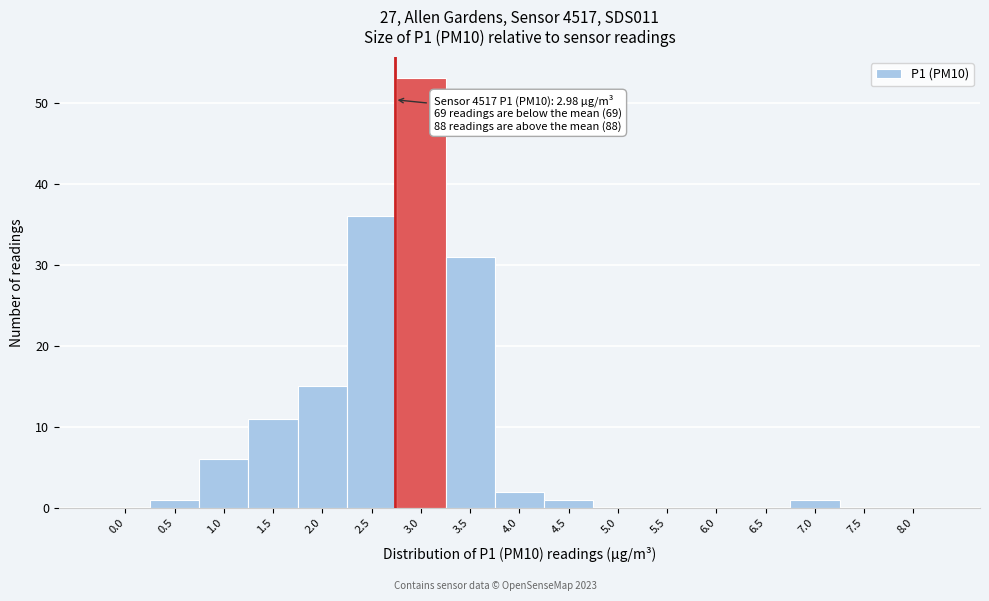

Reading left to right, extract all data points from this chart.

0.0=0	0.5=1	1.0=6	1.5=11	2.0=15	2.5=36	3.0=53	3.5=31	4.0=2	4.5=1	5.0=0	5.5=0	6.0=0	6.5=0	7.0=1	7.5=0	8.0=0